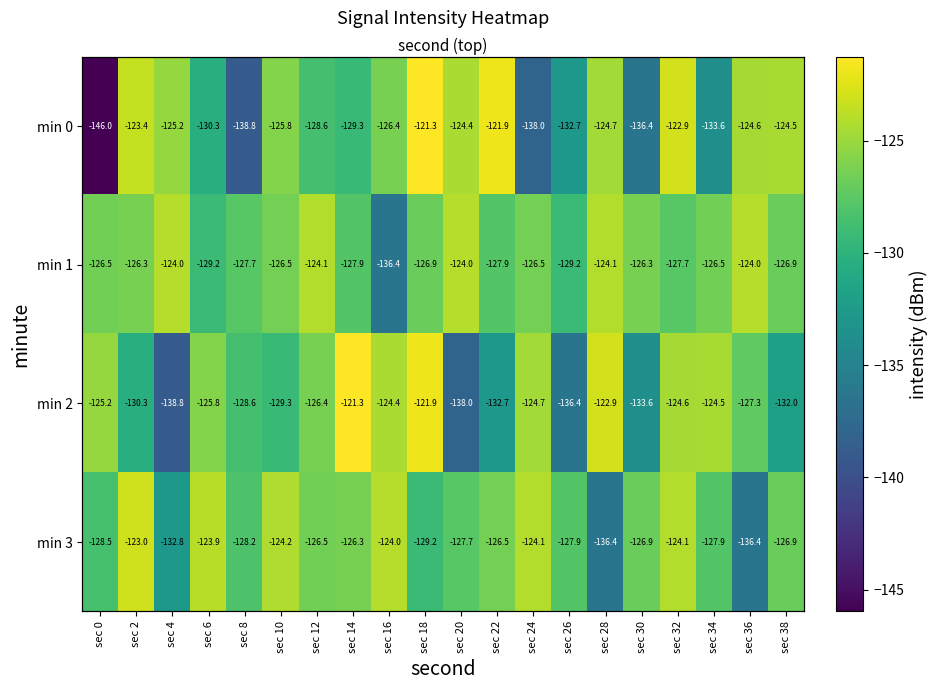

Read the min 1 value at sec 30.

-126.3